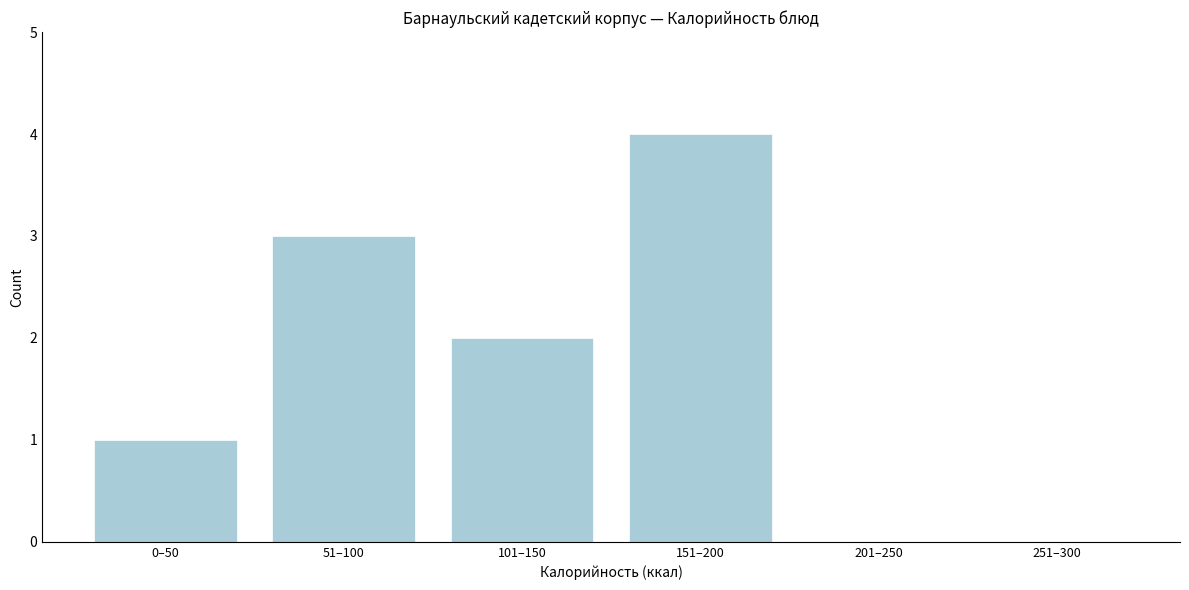

Reading left to right, extract all data points from this chart.

0–50=1	51–100=3	101–150=2	151–200=4	201–250=0	251–300=0